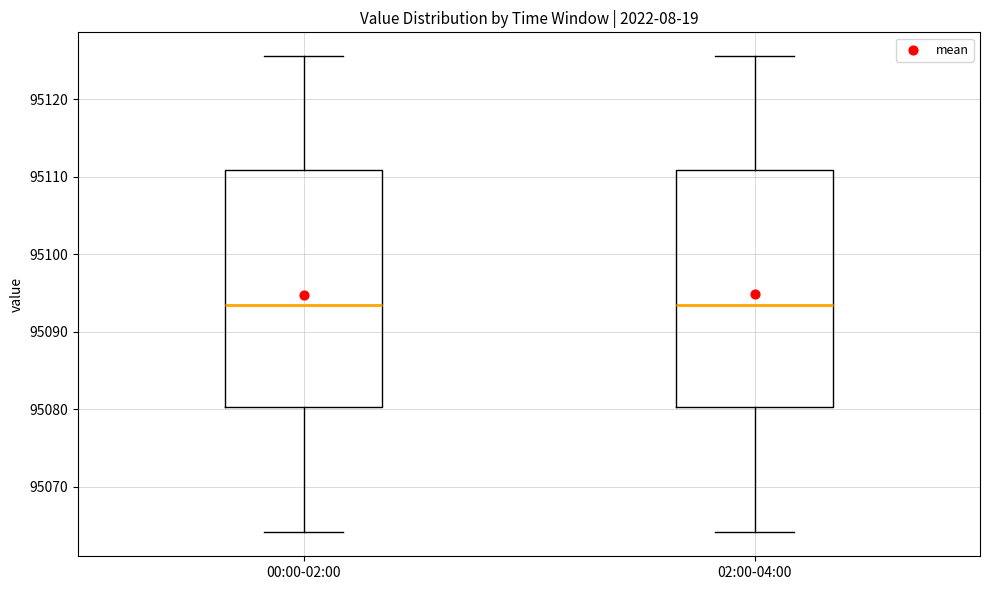

Reading left to right, read every box against the y-axis: the position of its median line, the range the box covers, and the ends of its whiskers. The values are not printed on the chart, so give them approximately, as read against the axis.

00:00-02:00: median 95093, box 95080 to 95111, whiskers 95064 to 95126
02:00-04:00: median 95093, box 95080 to 95111, whiskers 95064 to 95126